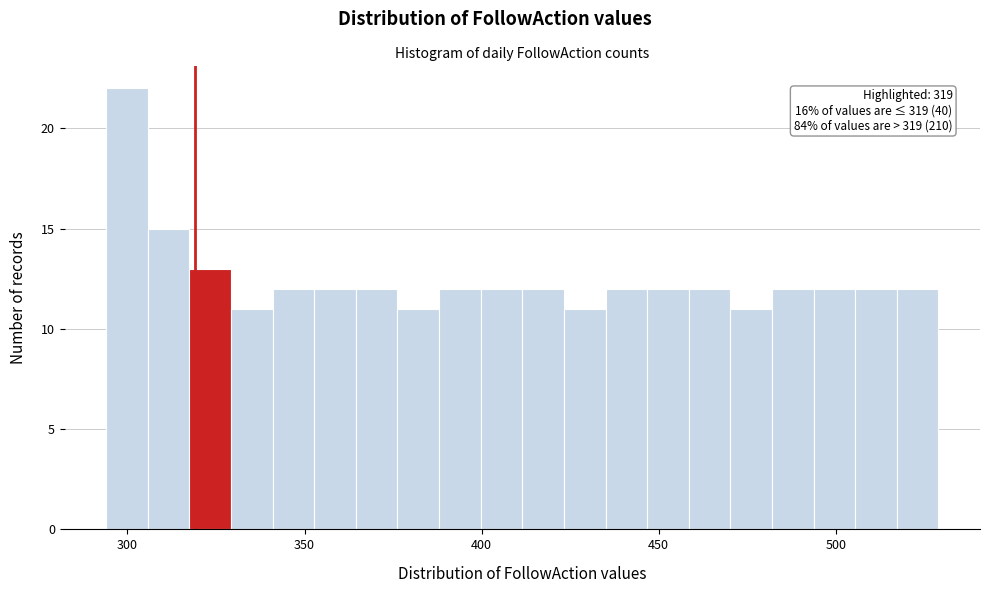

Around what value on the x-axis is the tallest bar? Give the approximate position of its centre, as read against the axis.

300